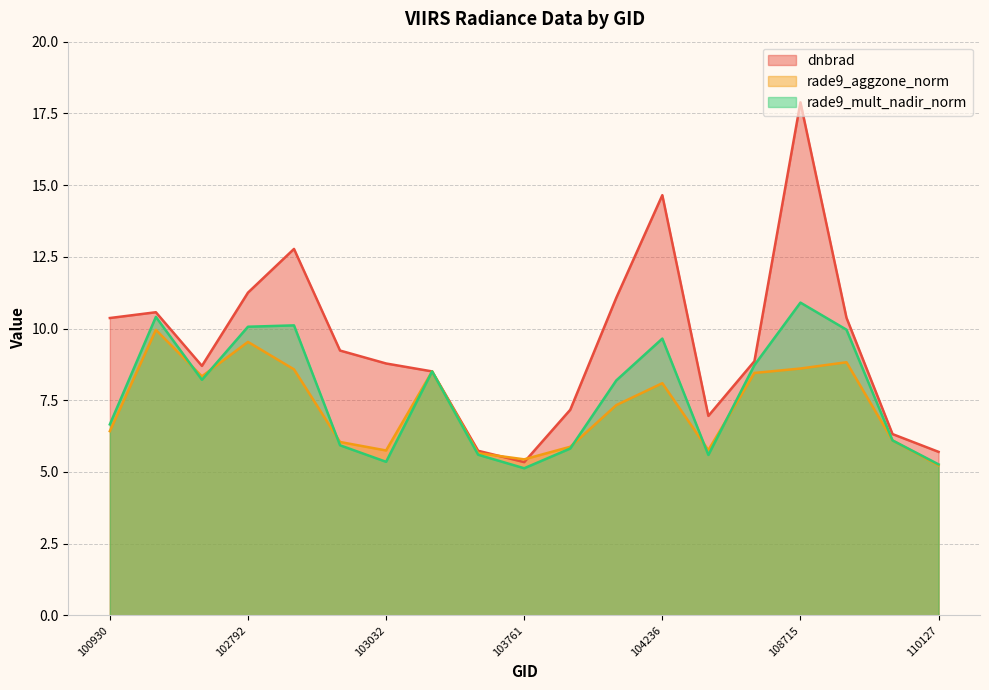

Is the value of rade9_mult_nadir_norm at 102912 greater than the value of rade9_aggzone_norm at 103279?

Yes